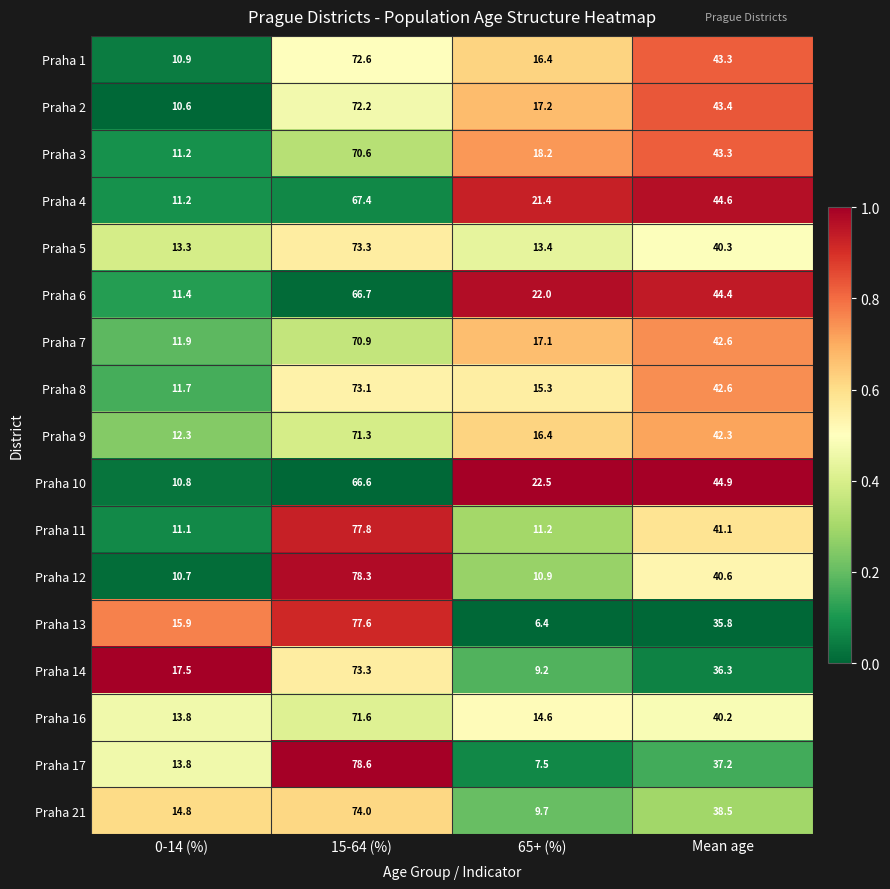

Is it true that Praha 16 equals 13.8 at 0-14 (%)?

True